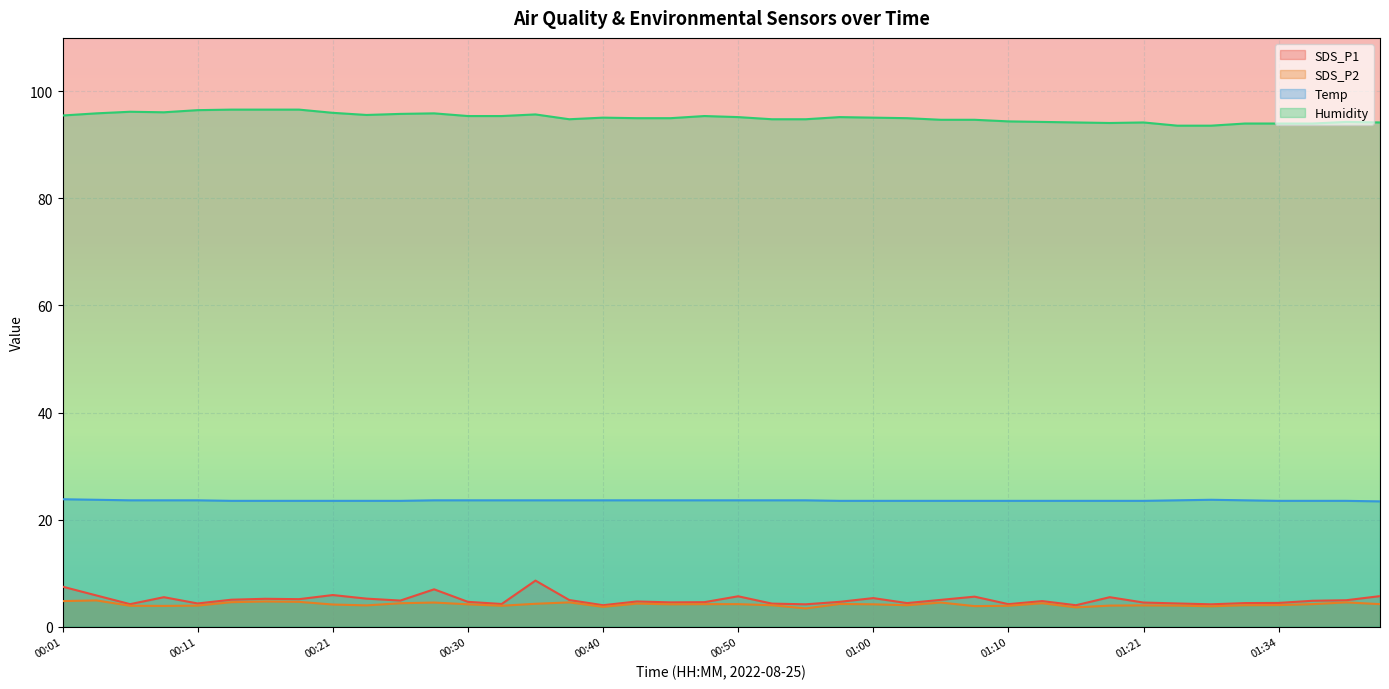

How many series are shown in this chart?

4